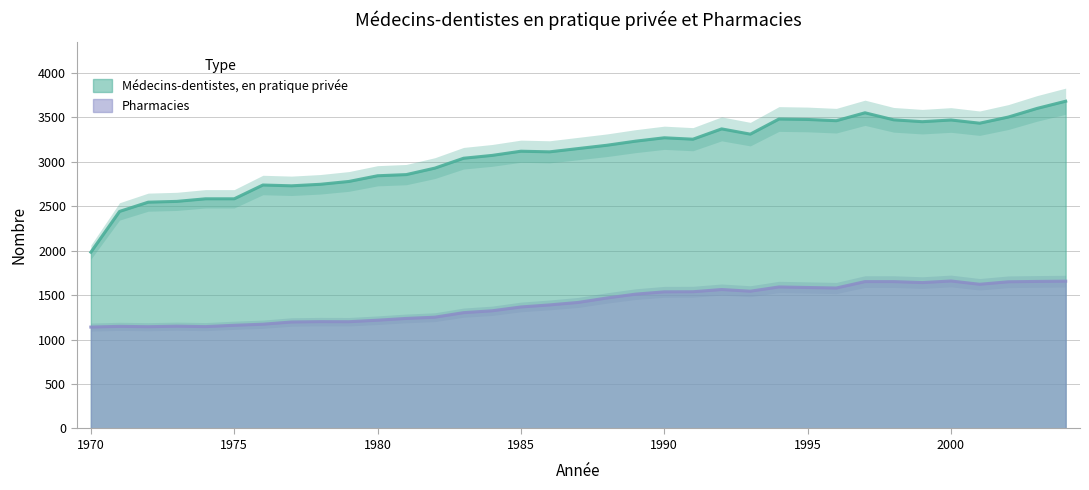

At which category is the sum across all series the highest?

2004